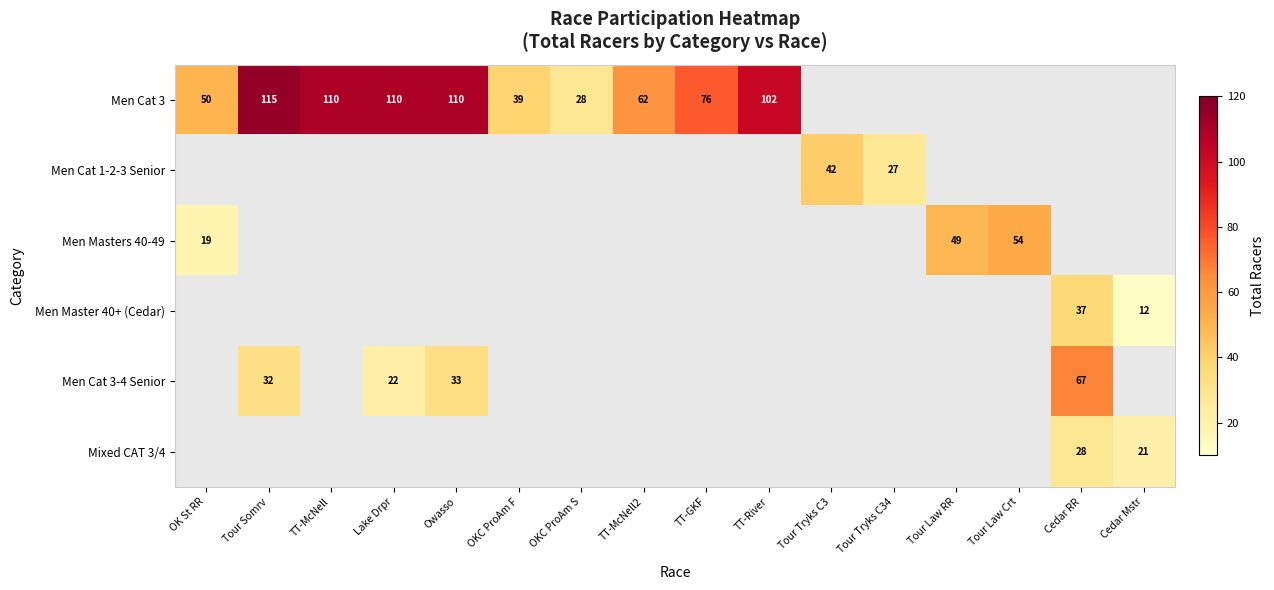

The Men Cat 3 series shows 64 at TT-River. True or false?

False